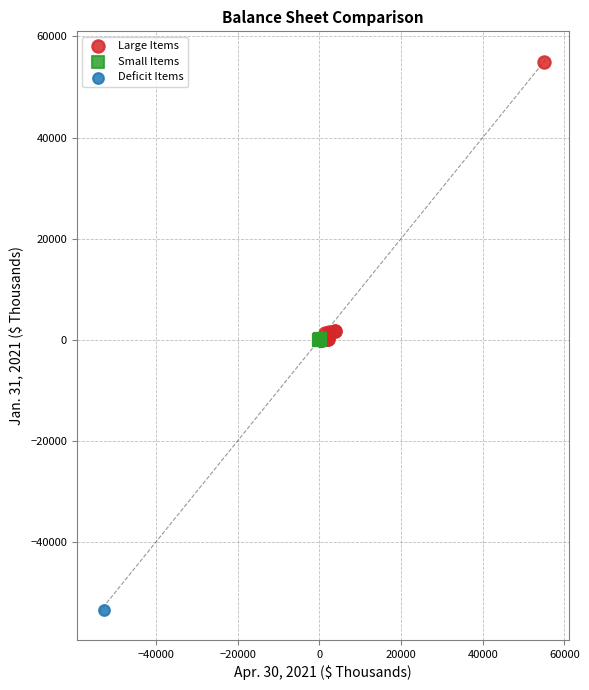

What are all the series names shown in the legend?

Large Items, Small Items, Deficit Items